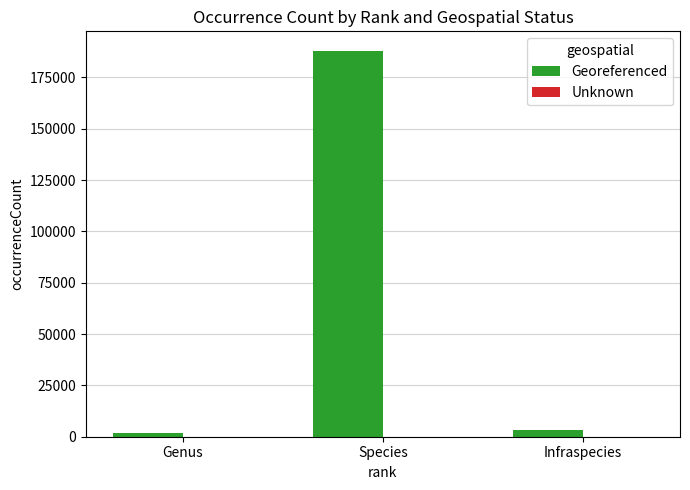

Which series changed the most between Species and Infraspecies?

Georeferenced